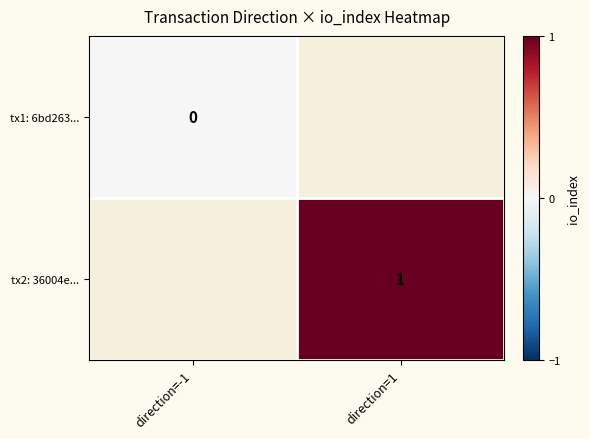

What is the maximum value shown in the chart?

1.0